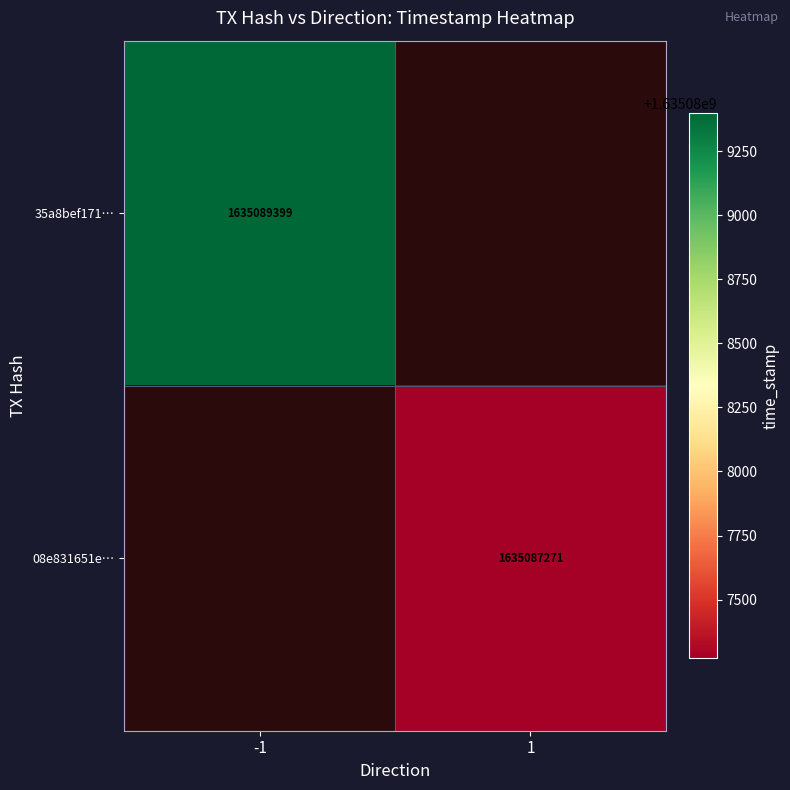

Is it true that 35a8bef171… equals 2774061450 at -1?

False